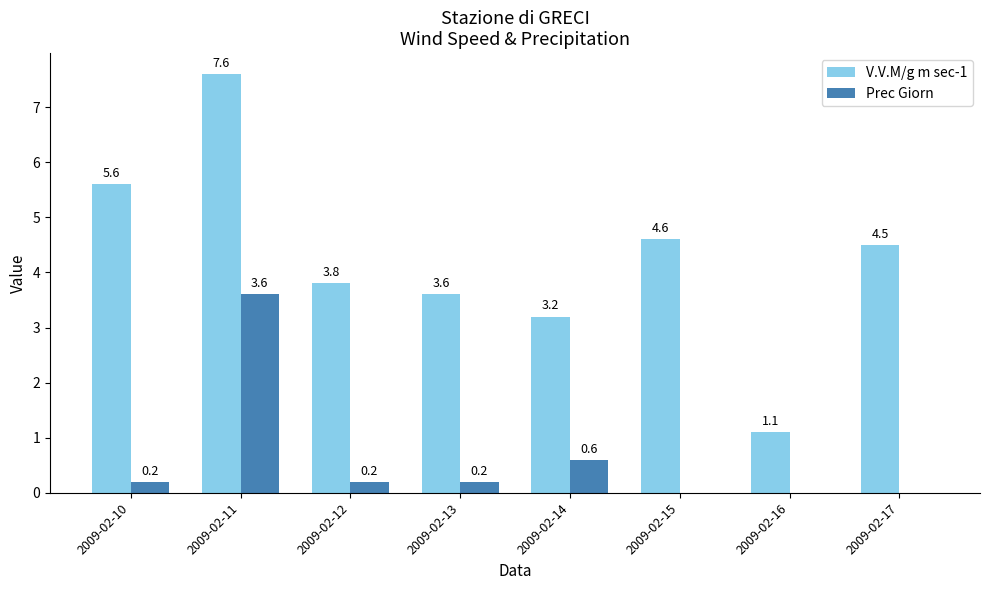

Reading left to right, list all the values displayed in this chart.

V.V.M/g m sec-1: 2009-02-10=5.6	2009-02-11=7.6	2009-02-12=3.8	2009-02-13=3.6	2009-02-14=3.2	2009-02-15=4.6	2009-02-16=1.1	2009-02-17=4.5
Prec Giorn: 2009-02-10=0.2	2009-02-11=3.6	2009-02-12=0.2	2009-02-13=0.2	2009-02-14=0.6	2009-02-15=0.0	2009-02-16=0.0	2009-02-17=0.0